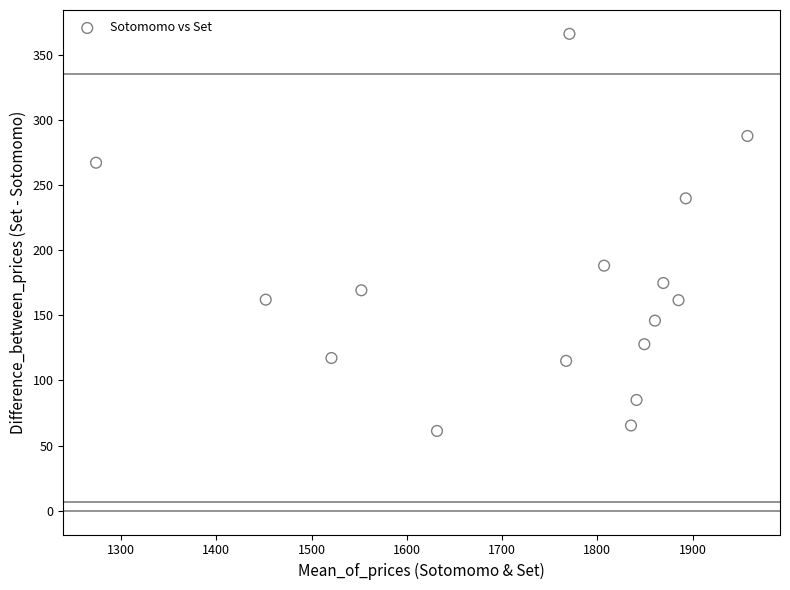

What is the range of Y values (max minus min)?

304.9